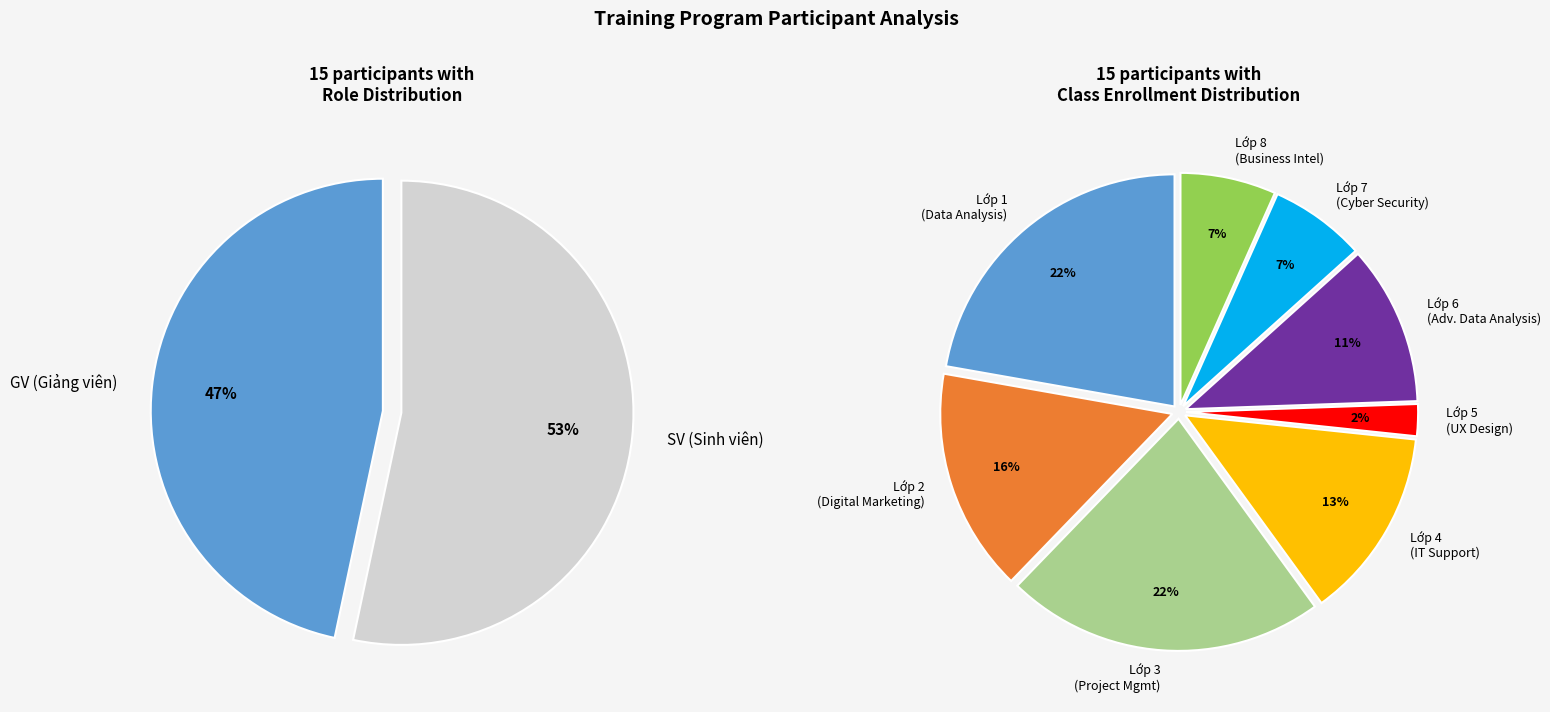

To the nearest percent, what is the difference between the largest and smallest slice percentages?

20%